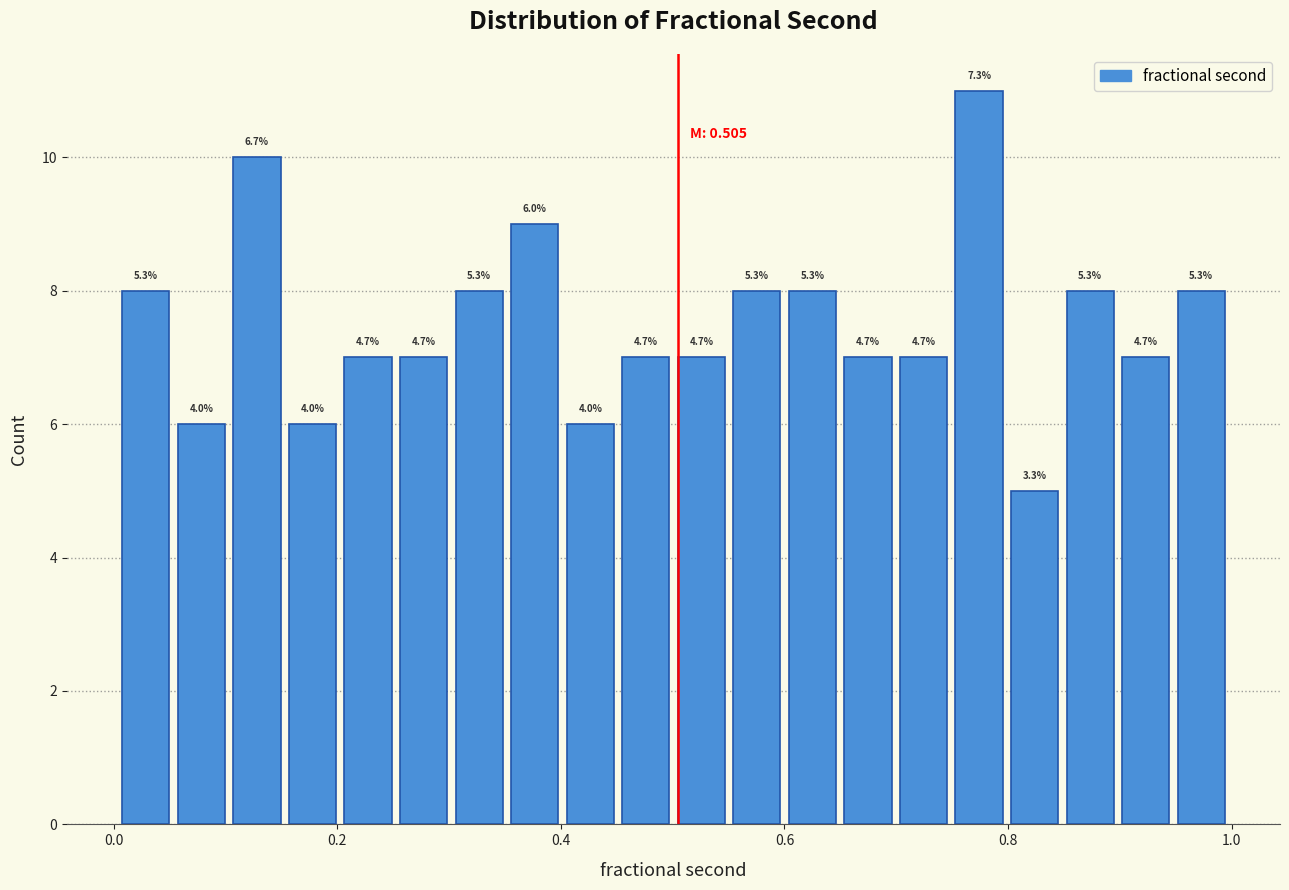

Read against the x-axis, roughly where is the centre of the tallest bar?

0.78